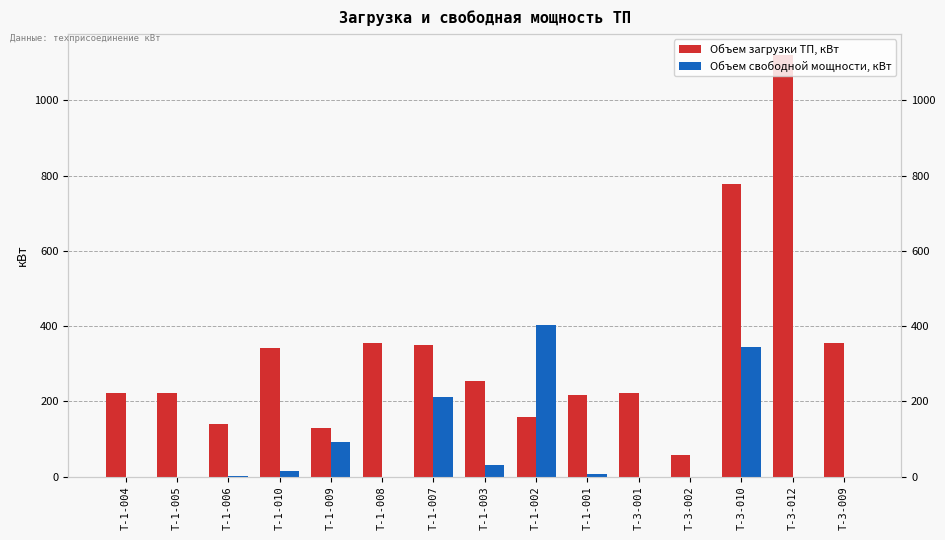

What is the value of the Объем загрузки ТП, кВт bar at the 14th from the left?

1121.4